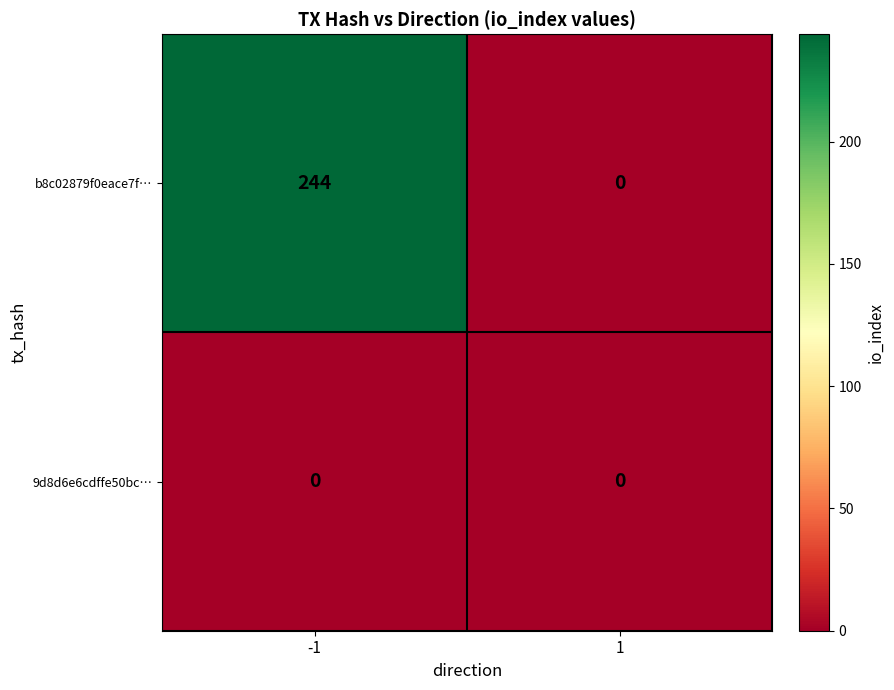

What is the maximum value shown in the chart?

244